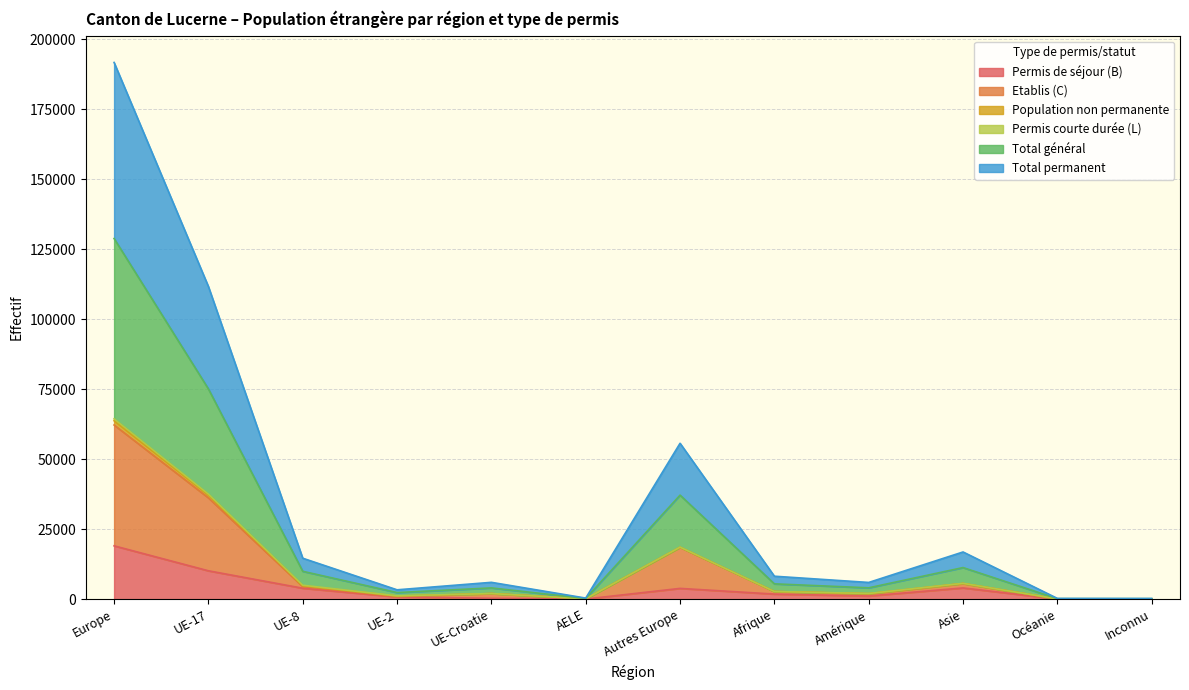

What position from the right is Afrique?

5